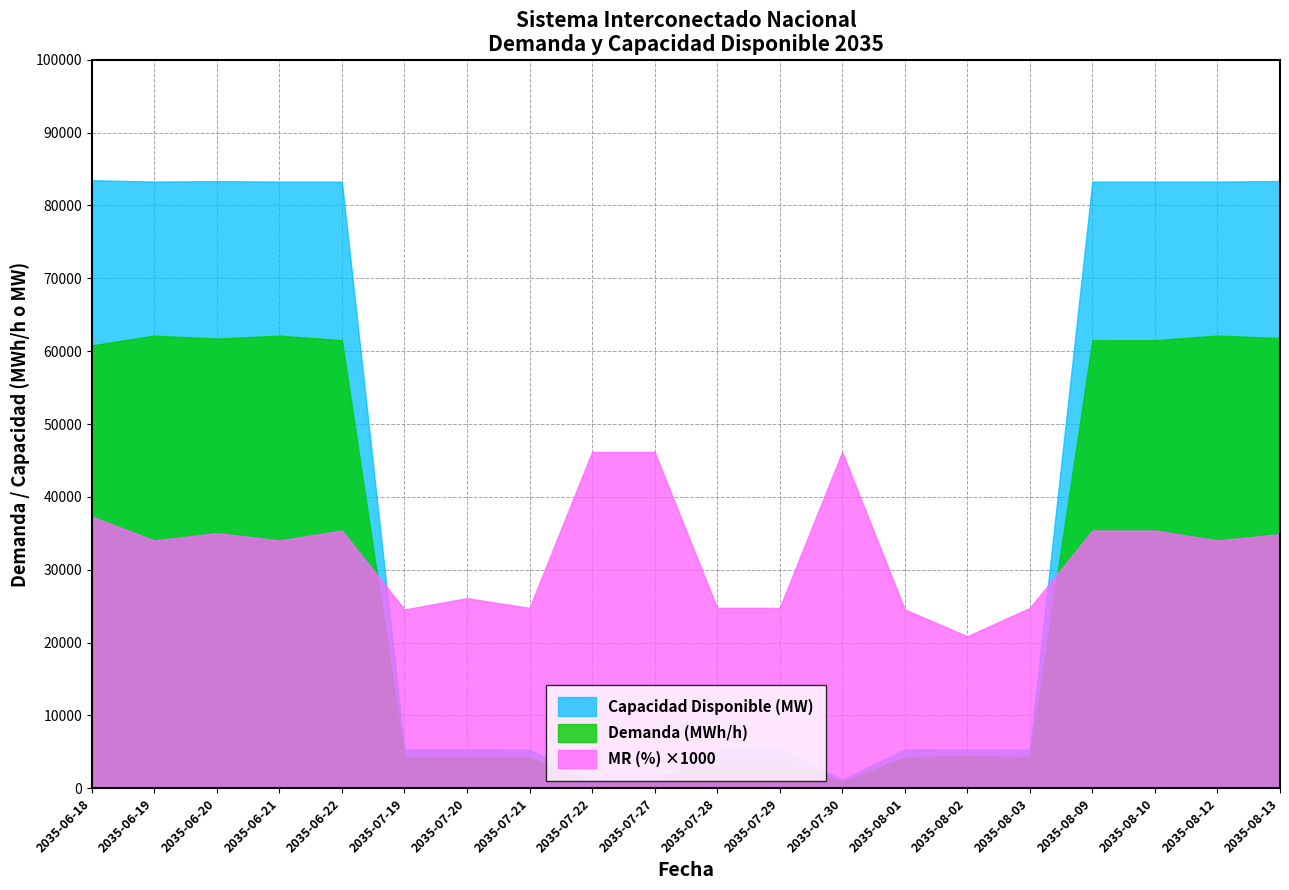

The value of Demanda (MWh/h) - SIN at 2035-06-21 is 62136.1. True or false?

True